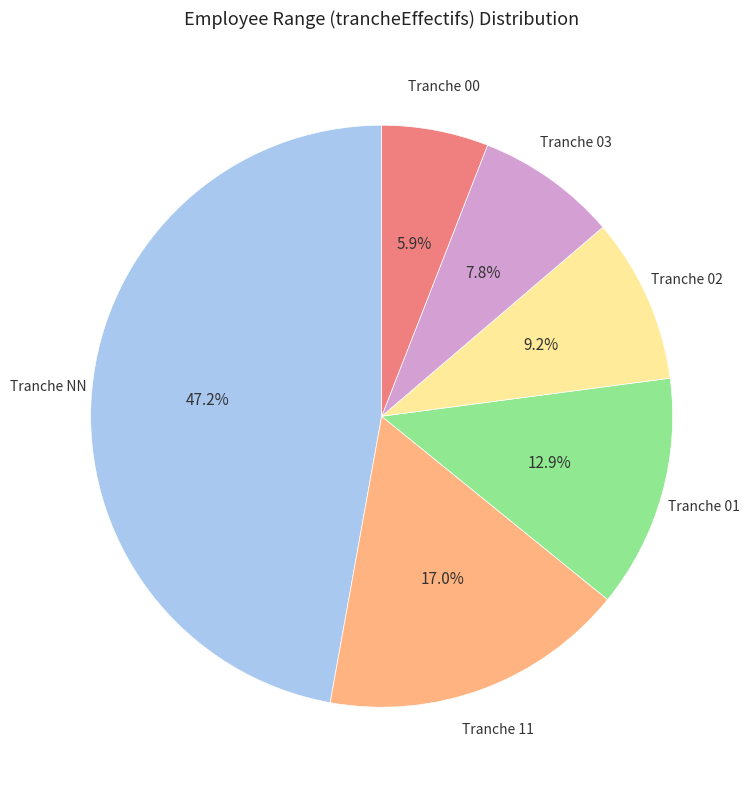

Is there a majority slice in this chart?

No